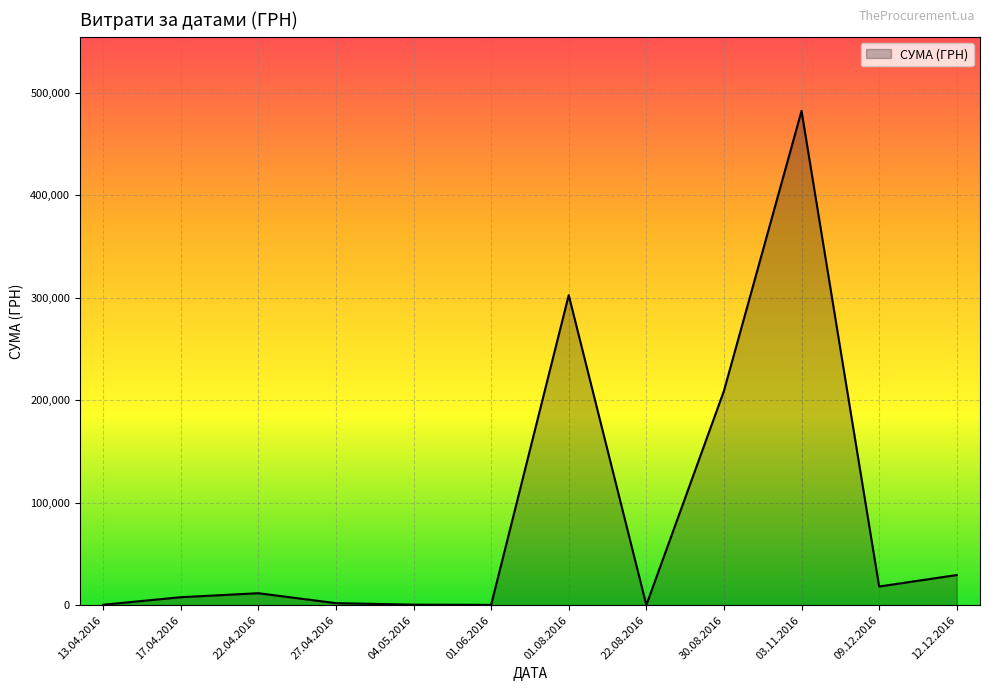

Does the chart display data point markers on the line(s)?

No